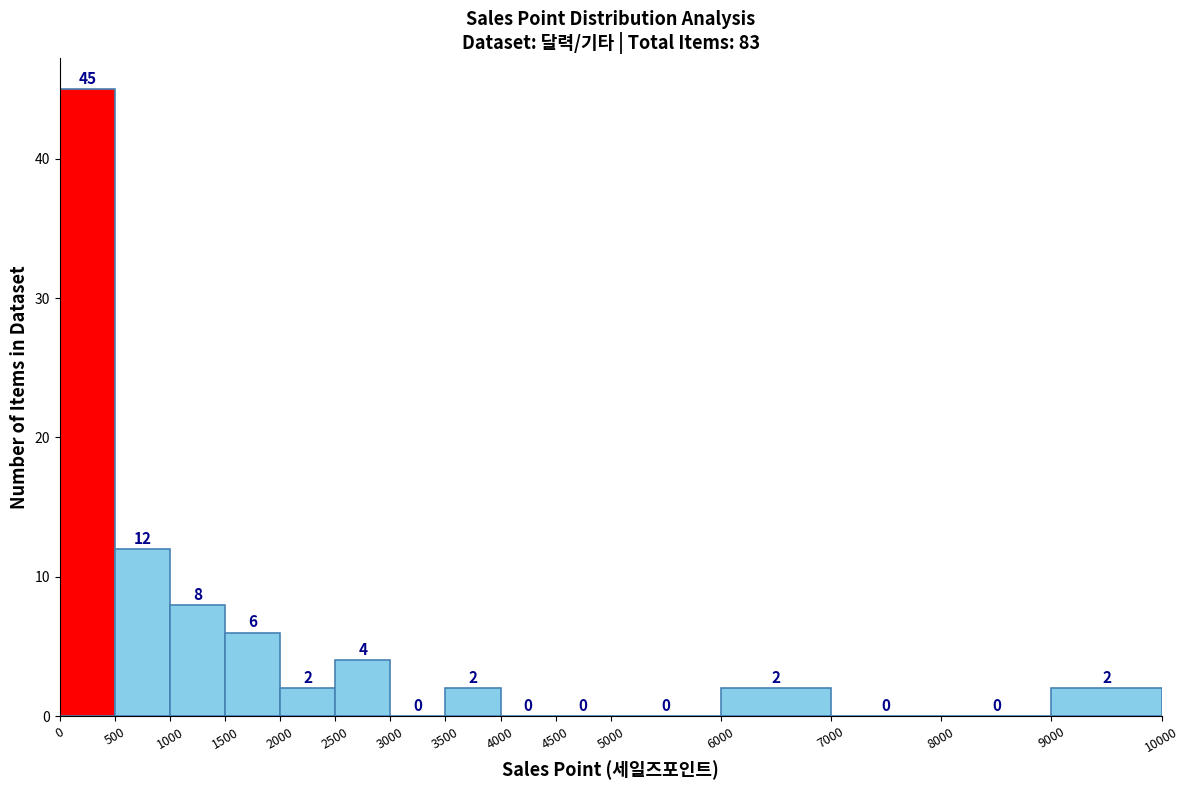

Reading left to right, list every bar in this chart as the range it spans on the x-axis followed by its height.

0 to 500: 45
500 to 1000: 12
1000 to 1500: 8
1500 to 2000: 6
2000 to 2500: 2
2500 to 3000: 4
3000 to 3500: 0
3500 to 4000: 2
4000 to 4500: 0
4500 to 5000: 0
5000 to 6000: 0
6000 to 7000: 2
7000 to 8000: 0
8000 to 9000: 0
9000 to 10000: 2